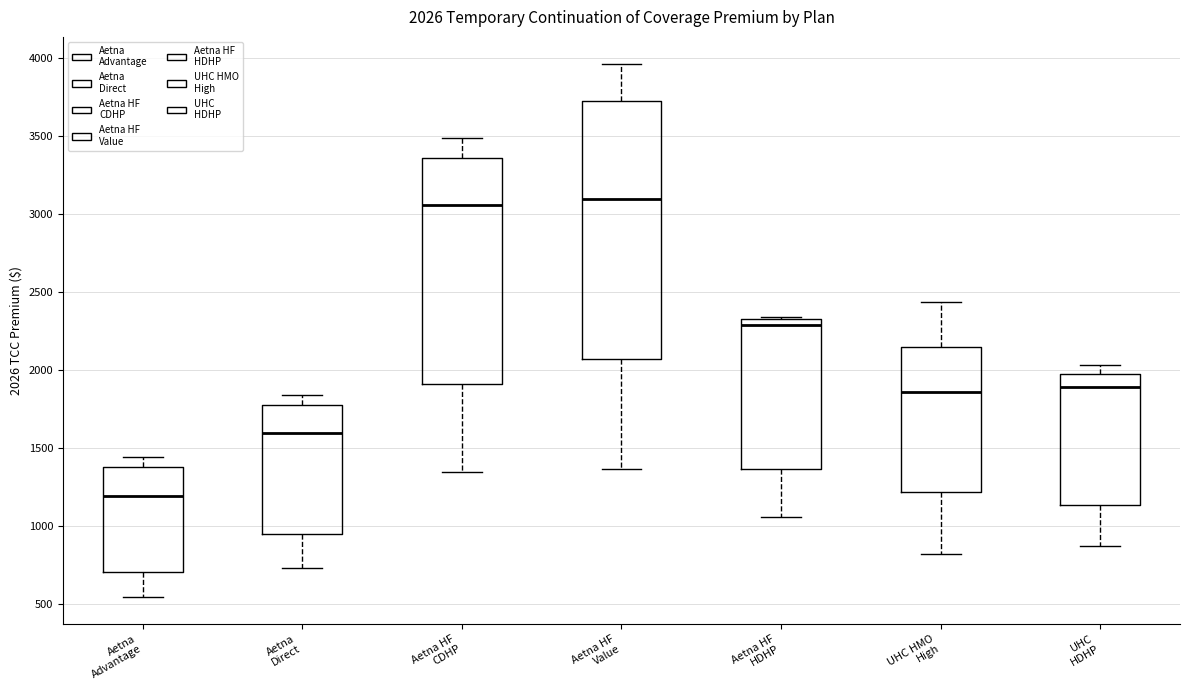

Comparing the boxes themselves (not the whiskers), which one is the tallest?

Aetna HF Value